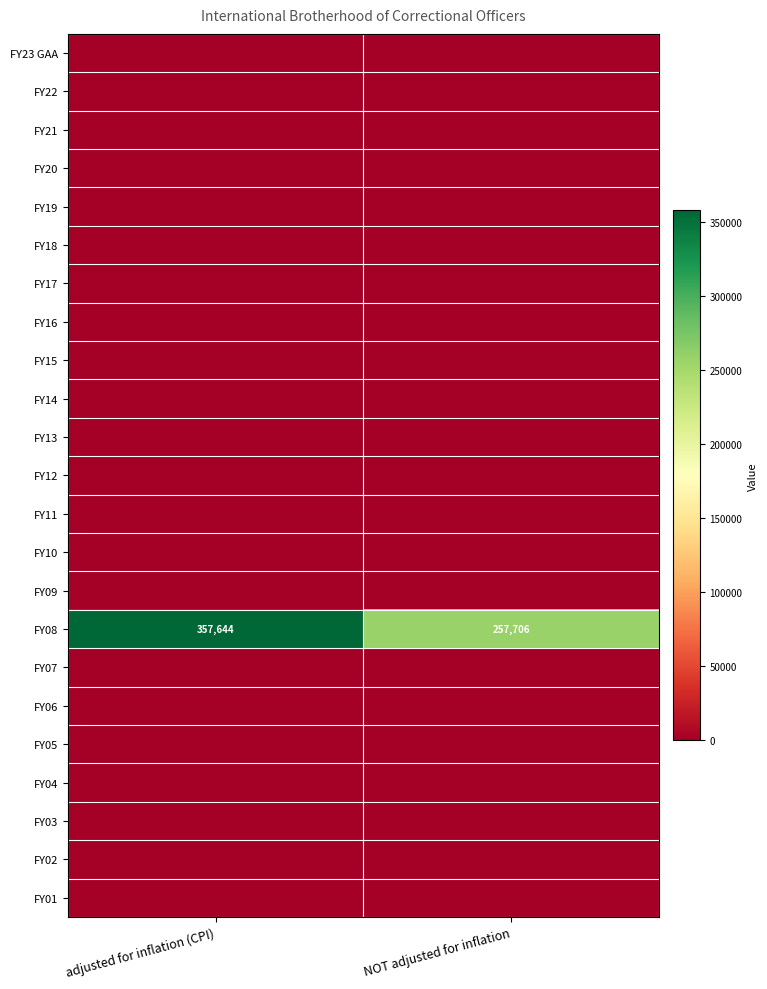

What is the total value across all series at NOT adjusted for inflation?

257706